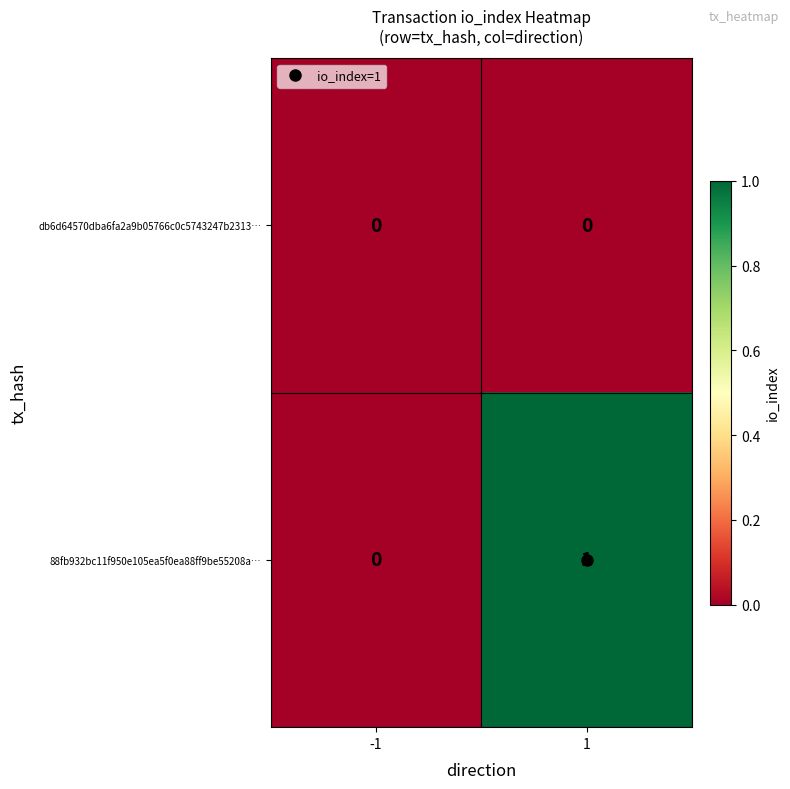

The 88fb932bc11f950e105ea5f0ea88ff9be55208a… series shows 1 at 1. True or false?

True